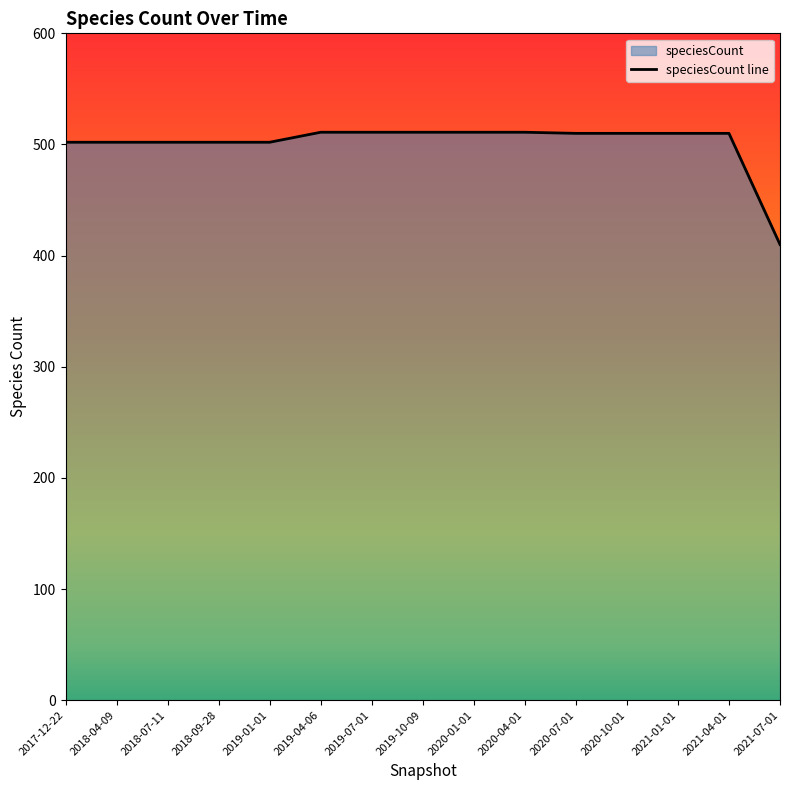

What is the value of the 4th point from the left?

502